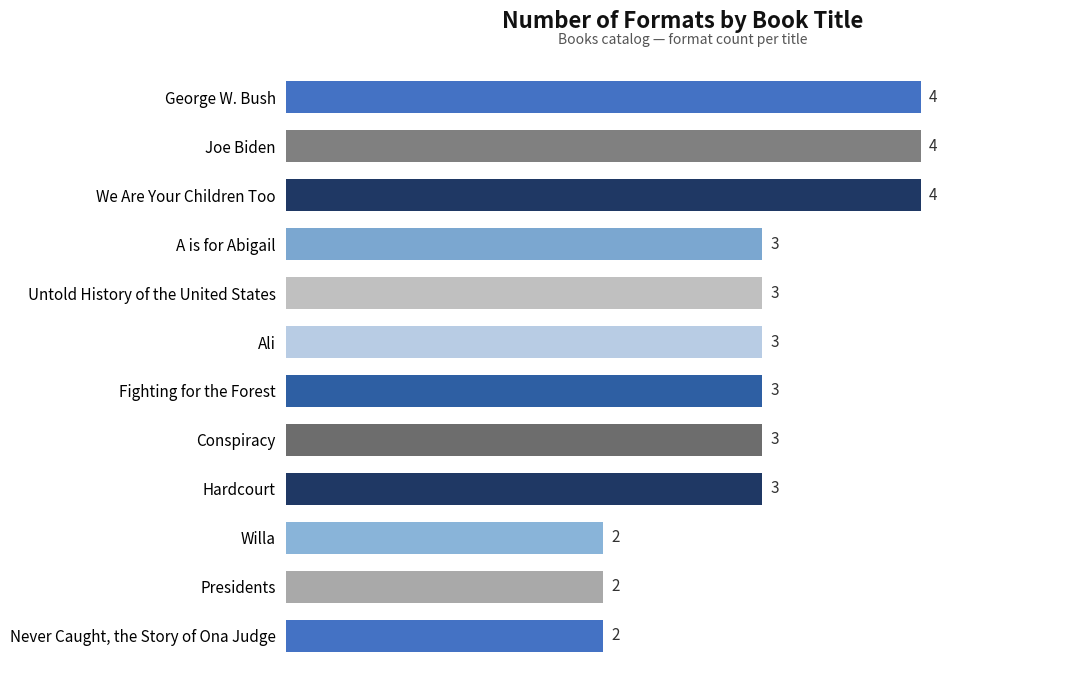

What is the greatest value displayed?

4